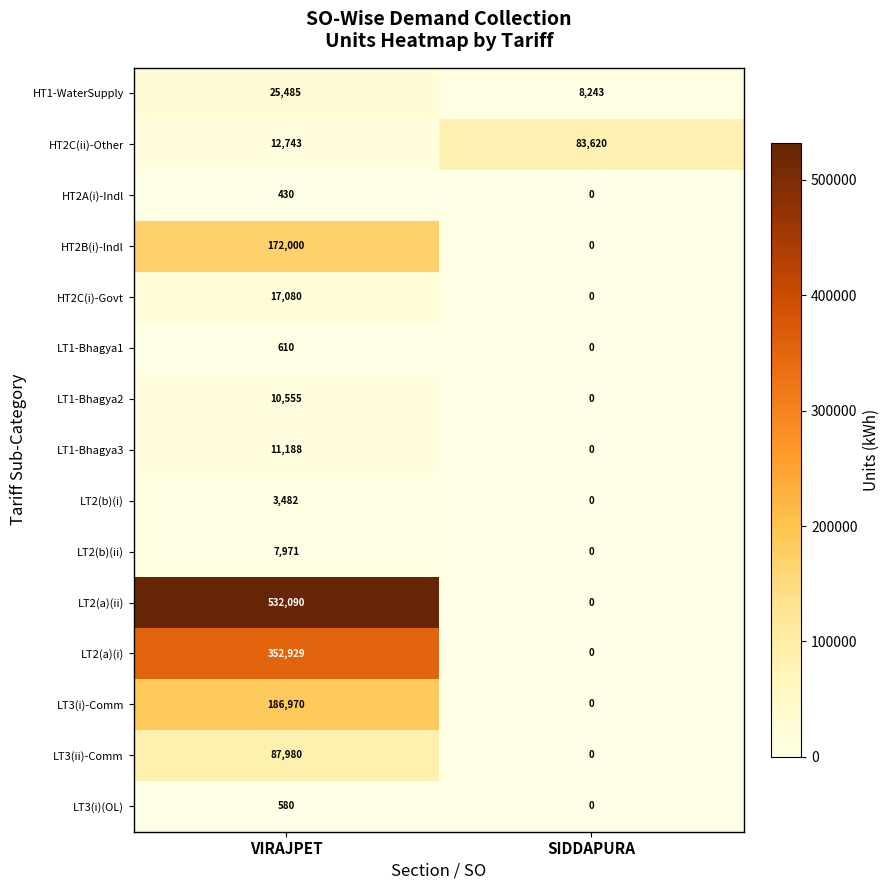

What is the spread (max minus min) of values at VIRAJPET?

531660